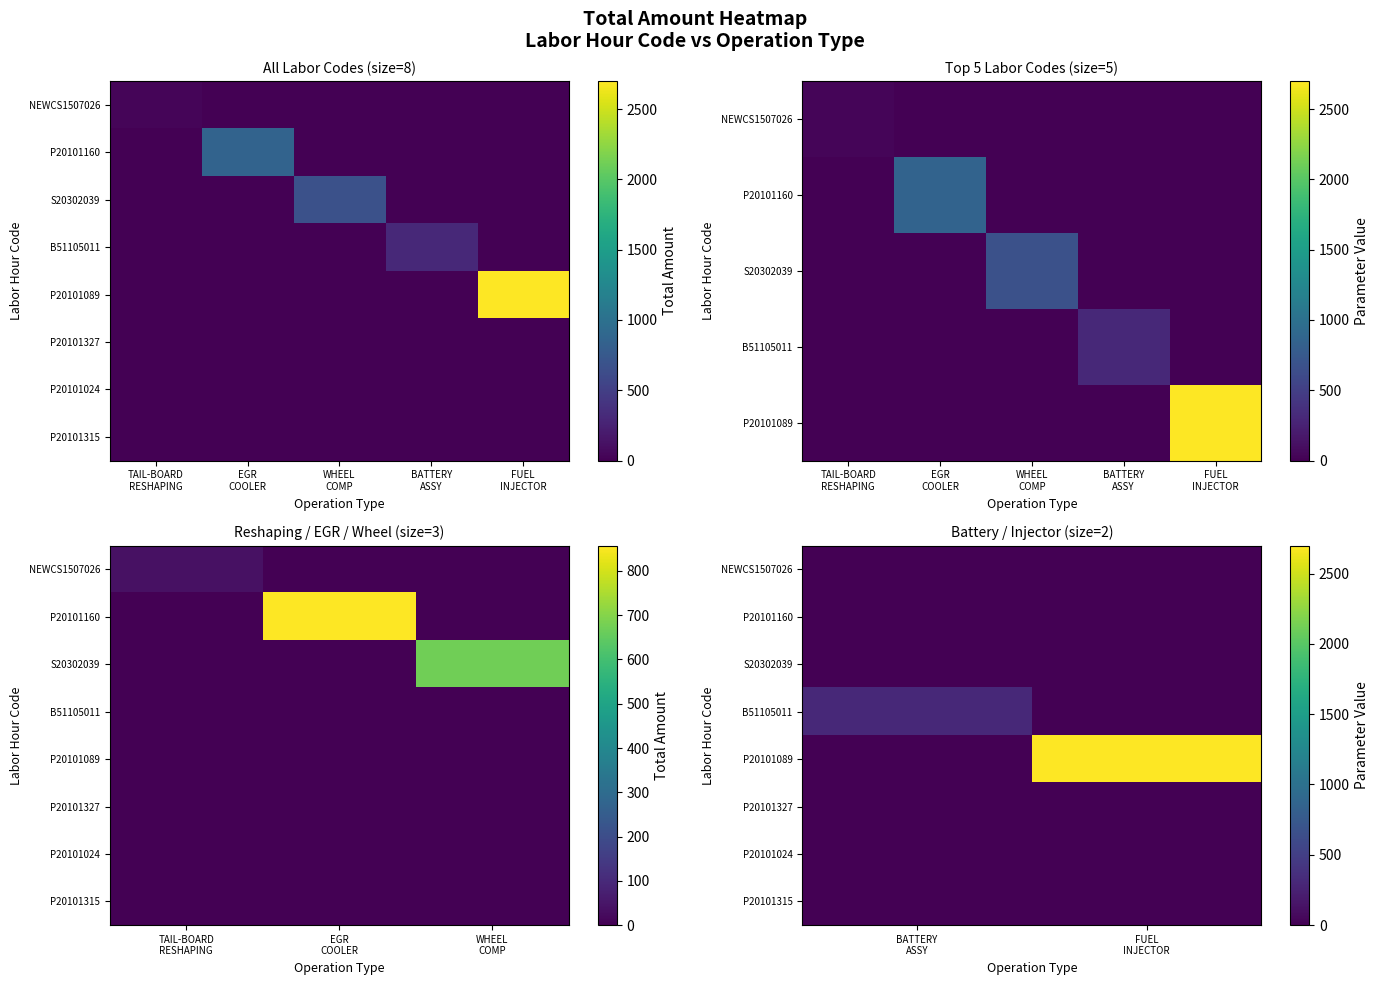

At which category does the chart reach its minimum across all series?

BATTERY ASSY